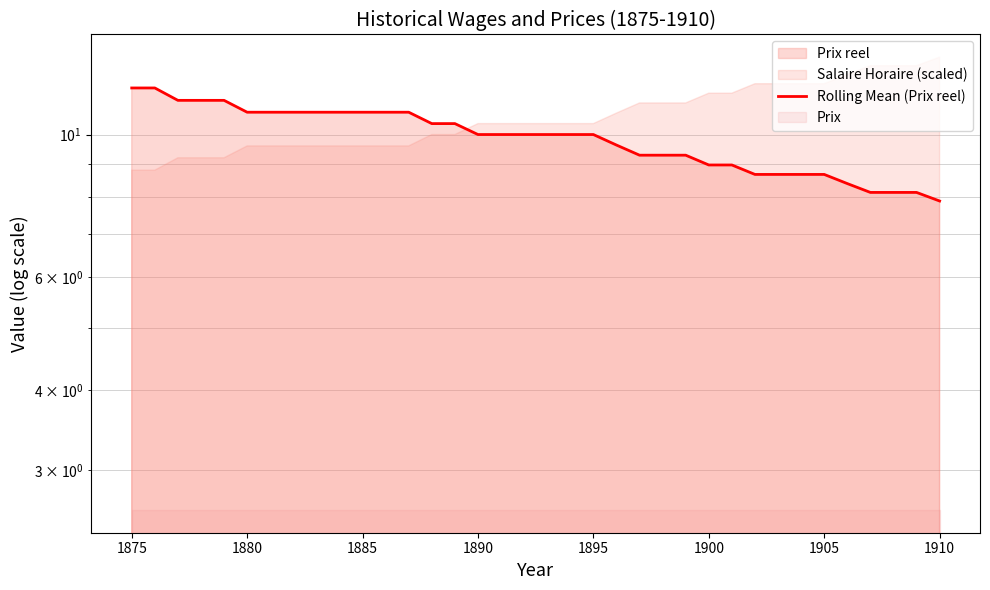

What is the minimum value shown in the chart?

7.9